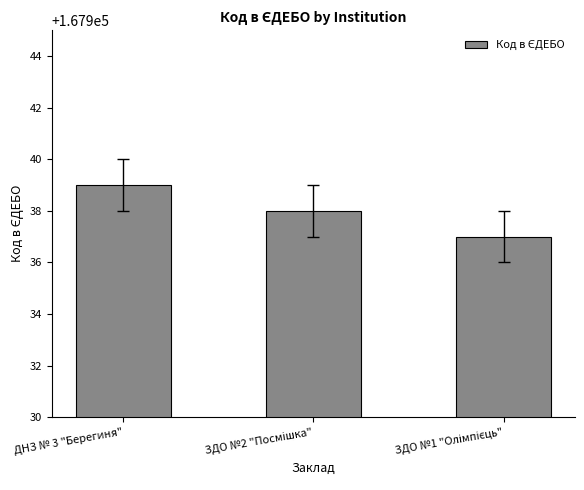

What is the average value?

167938